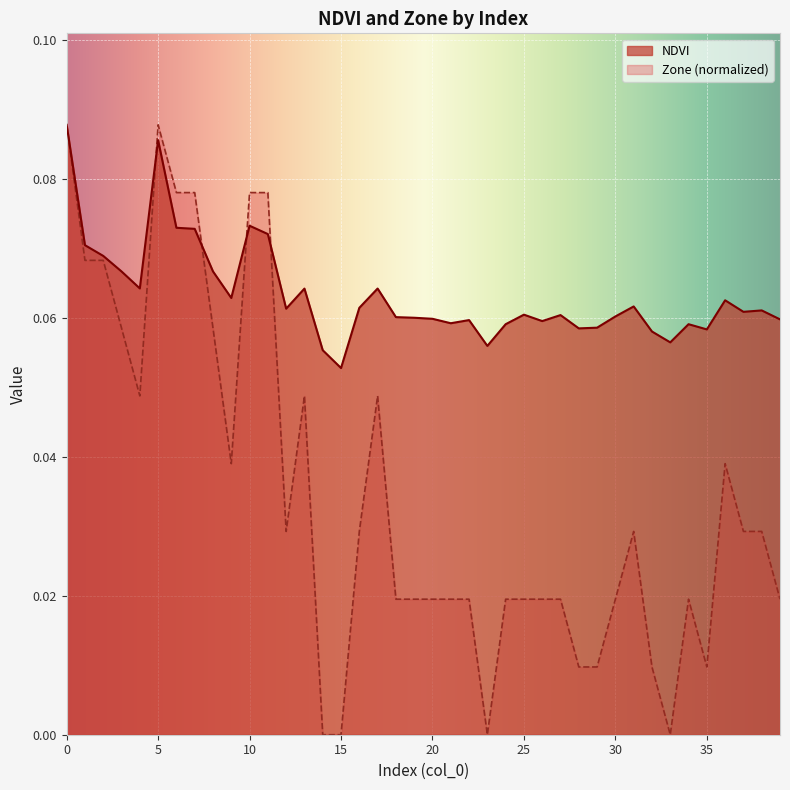

How many lines are shown in the chart?

2